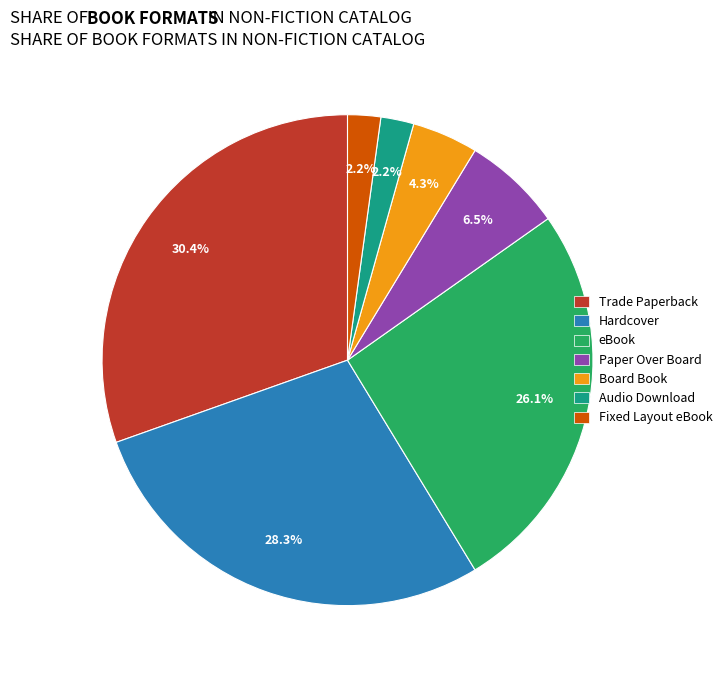

How many slices are in this pie chart?

7